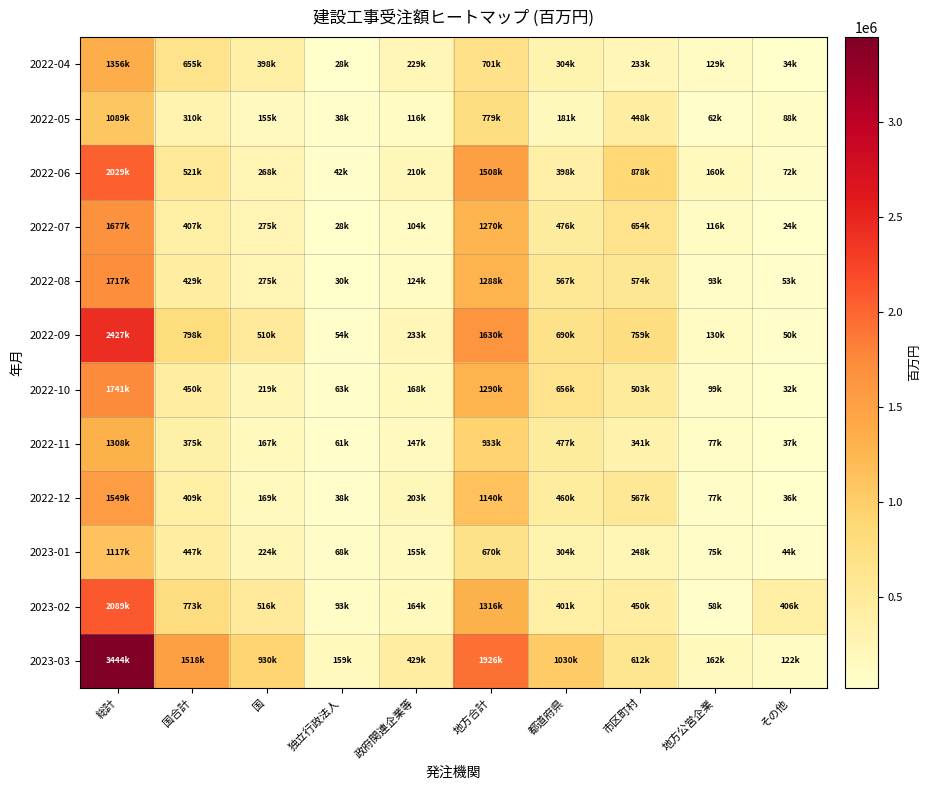

Which series has the largest total across all categories?

2023-03